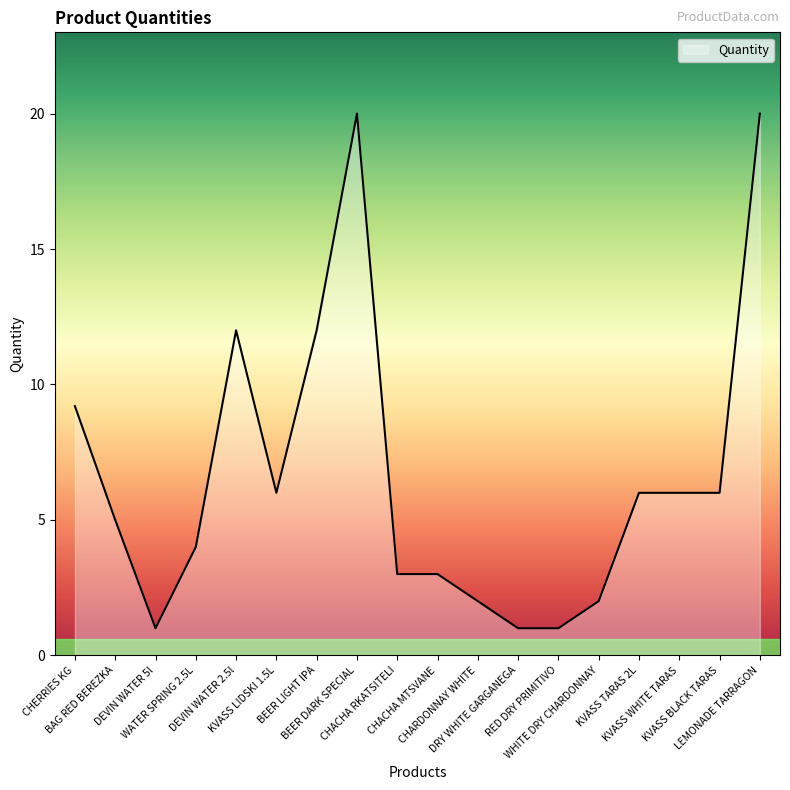

What is the maximum value shown in the chart?

20.0